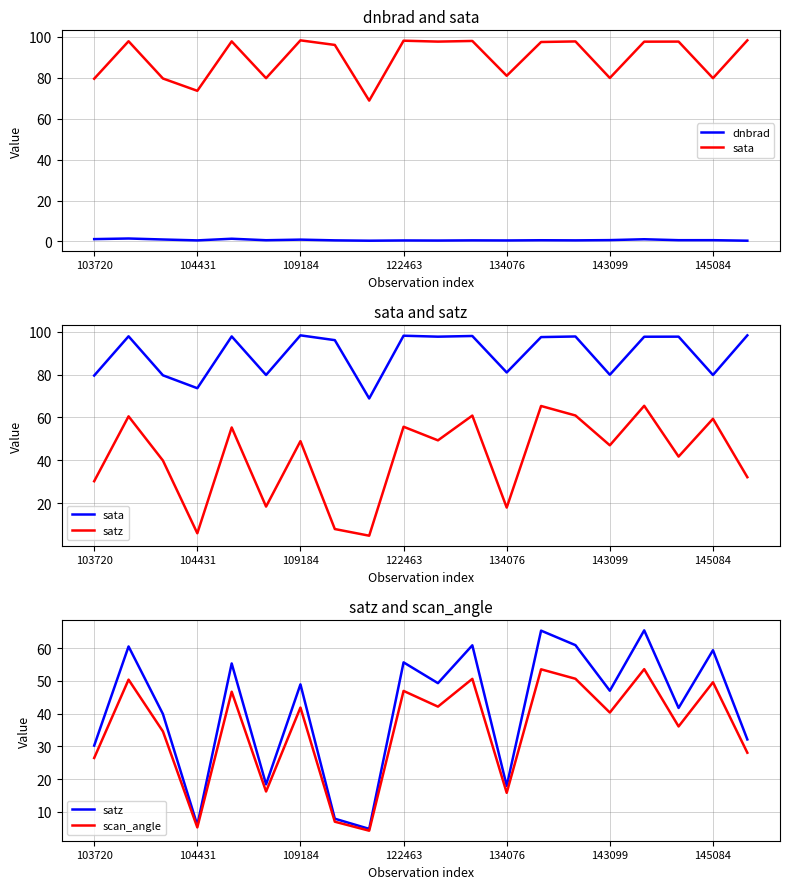

True or false: scan_angle and sata cross at least once.

False